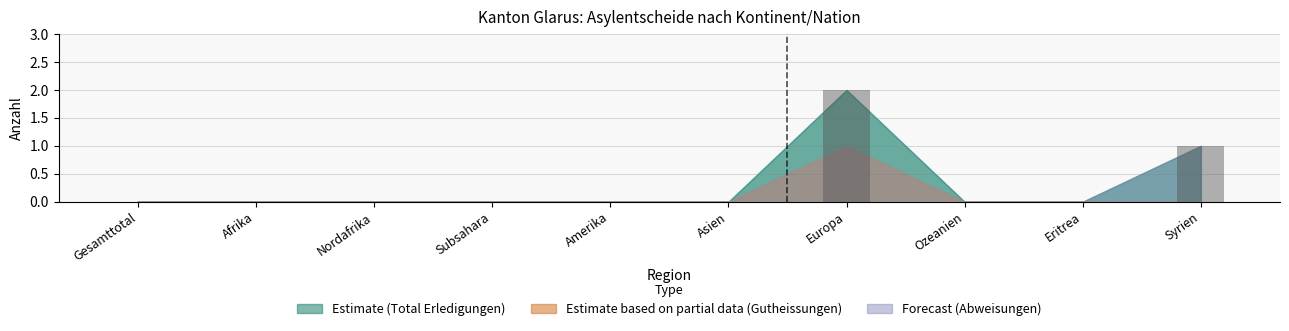

Is it true that the value at Subsahara is -1?

False